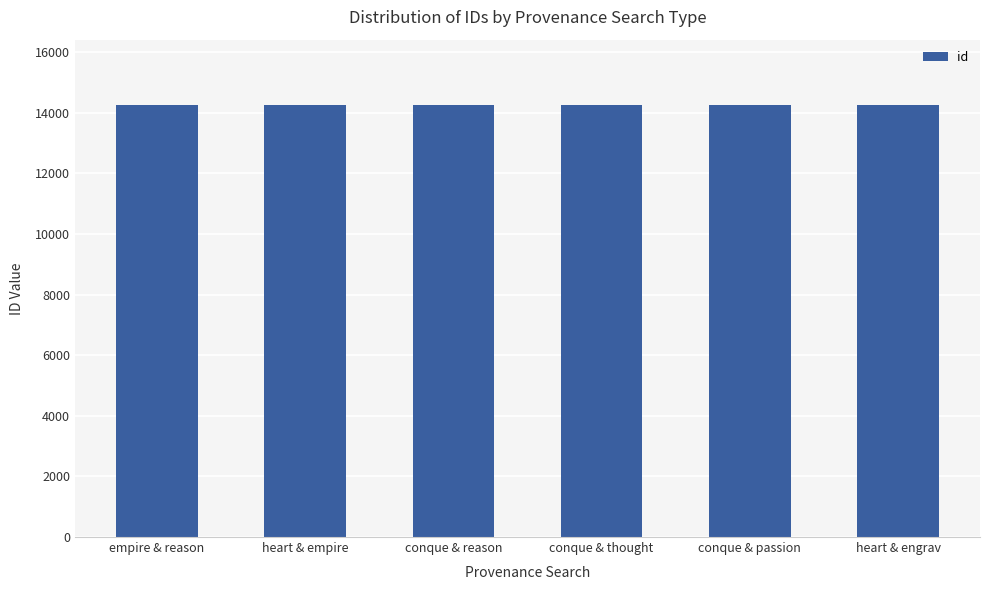

How many values are below 14271?

3